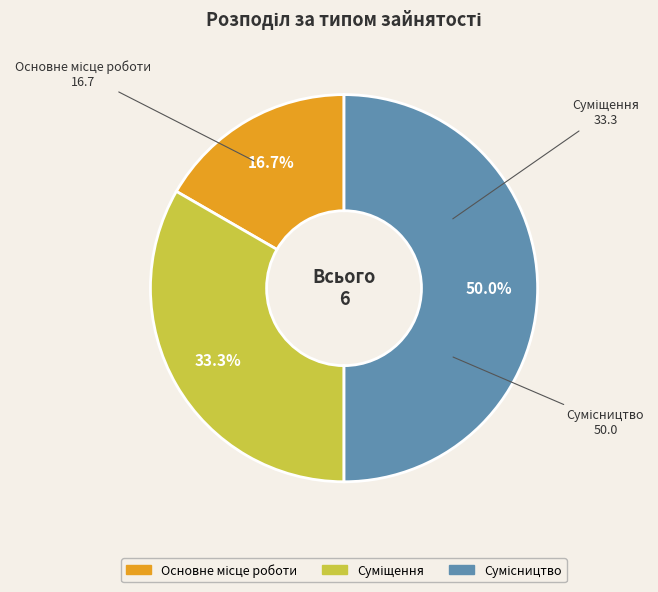

What percentage is the Основне місце роботи slice, to the nearest percent?

17%